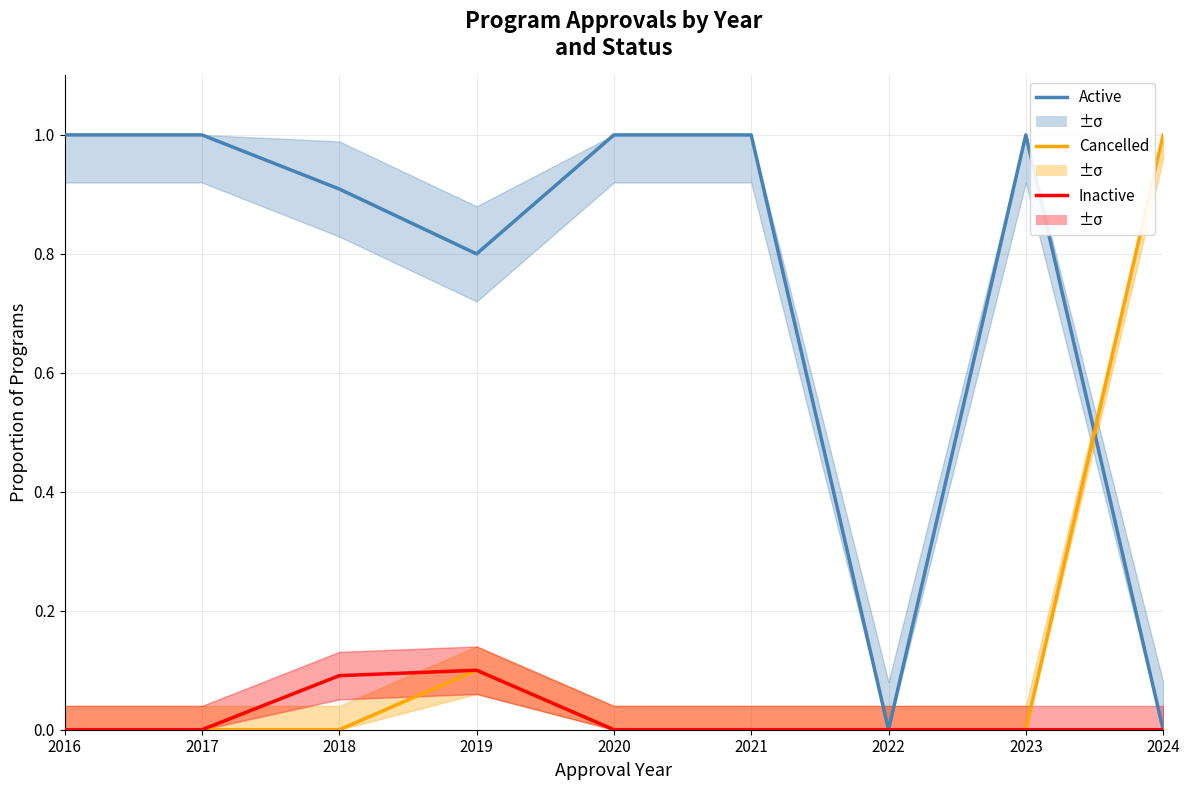

At which category does Inactive reach its first local peak?

2019